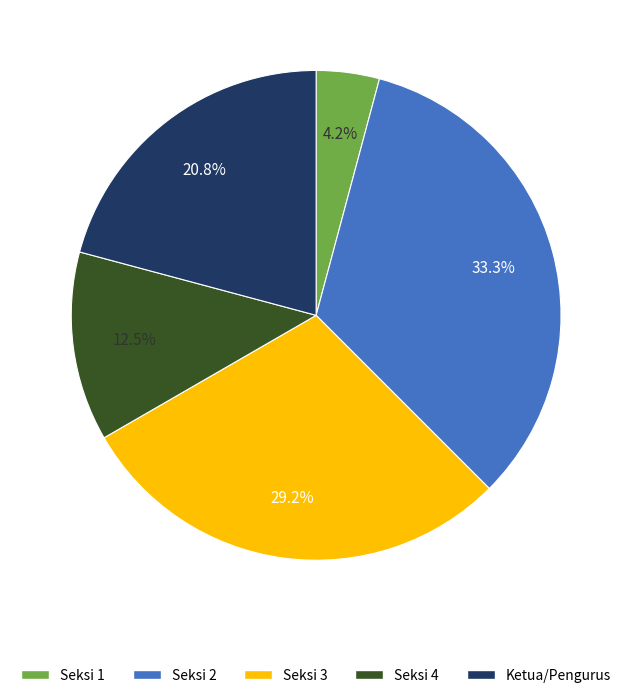

Count the number of slices in the pie.

5